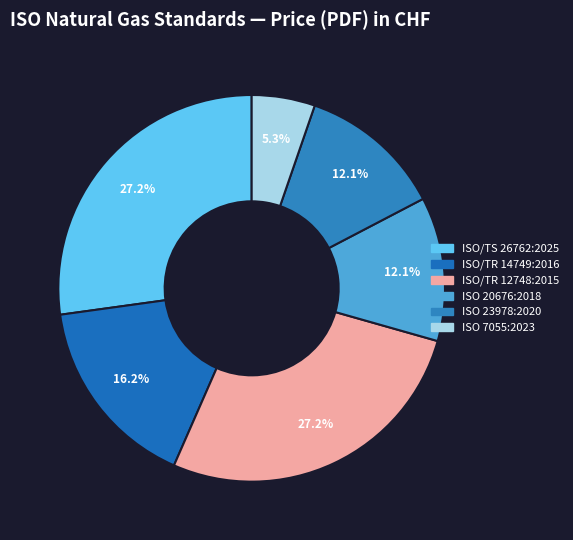

The ISO 7055:2023 slice represents 5% of the pie. True or false?

True